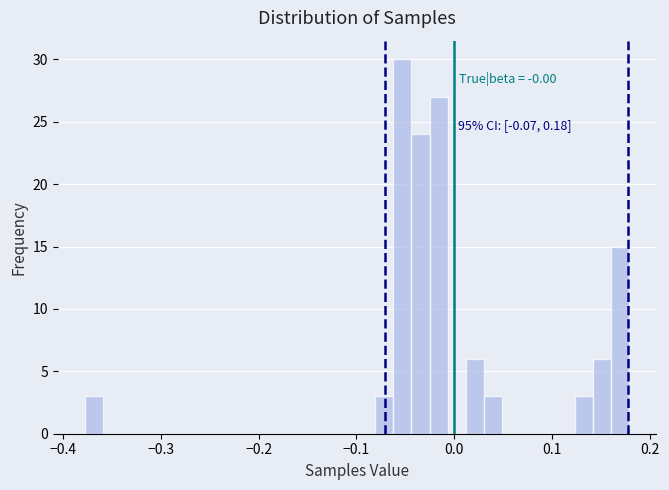

Read against the x-axis, roughly where is the centre of the tallest bar?

-0.05